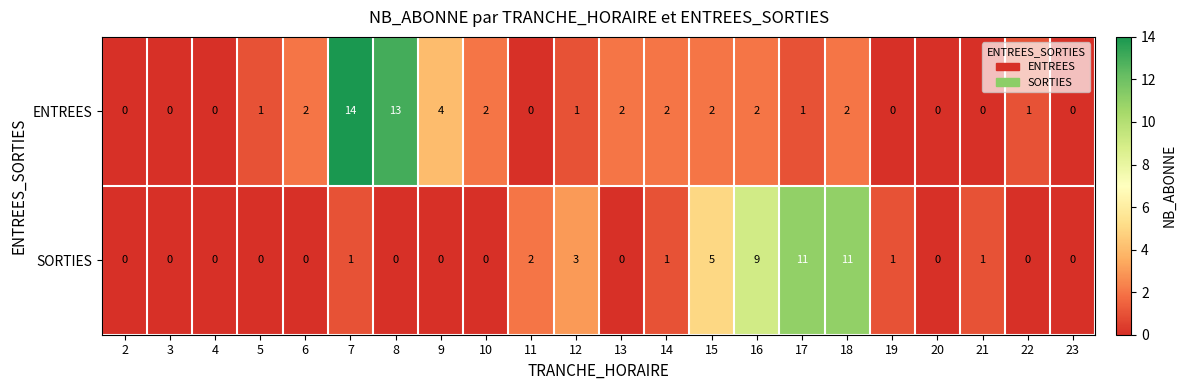

Which series has the widest spread of values?

ENTREES